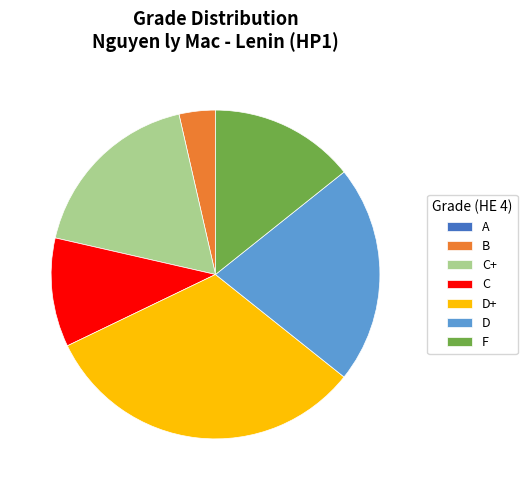

Between C and D, which is larger?

D